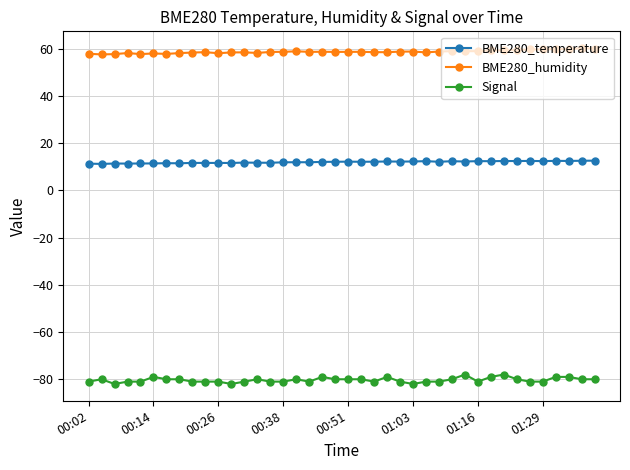

What is the smallest value displayed?

-82.0